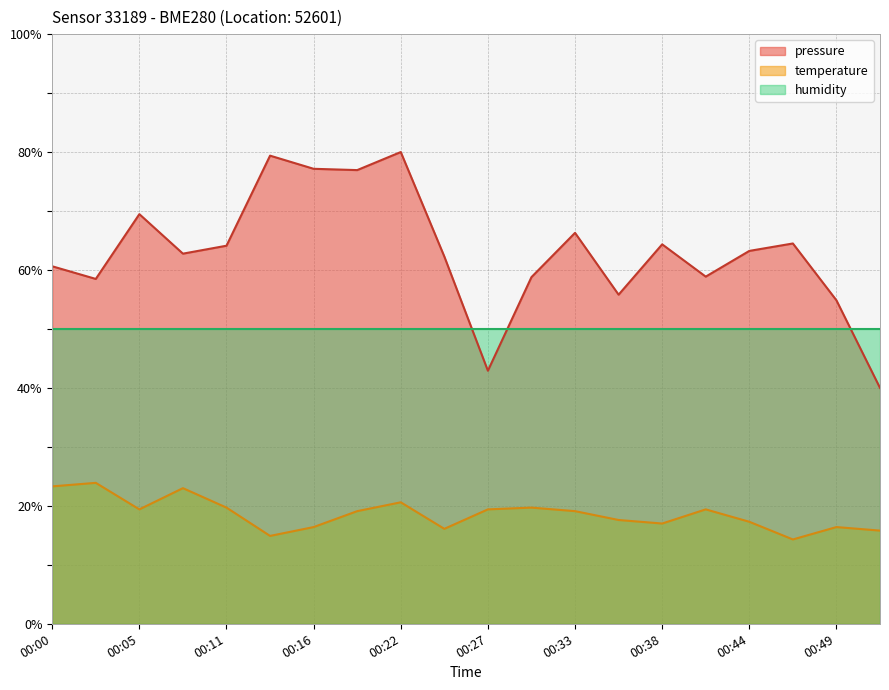

At how many categories does at least one series exceed 39?

20